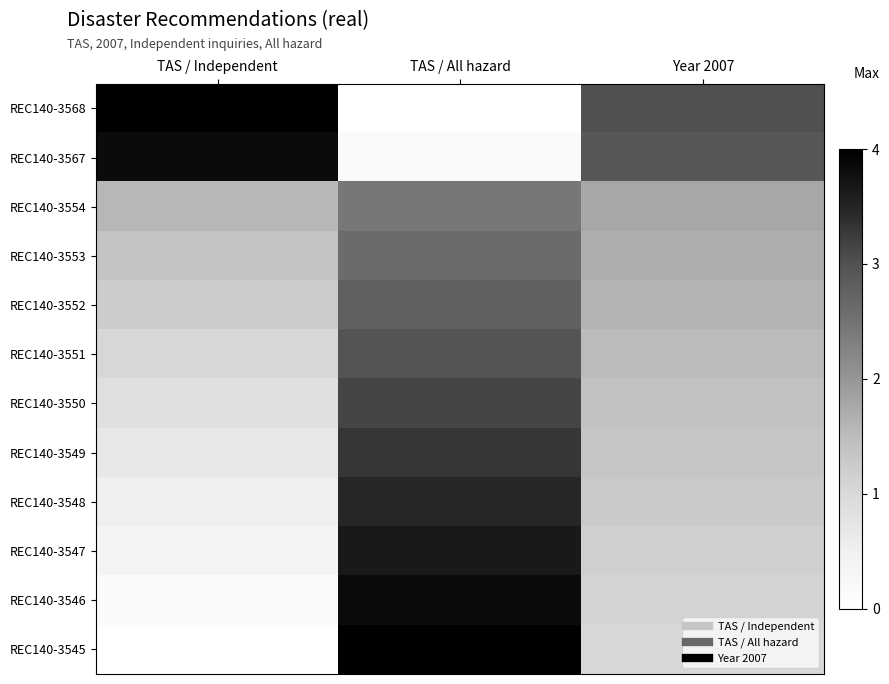

What is the maximum value shown in the chart?

4.0